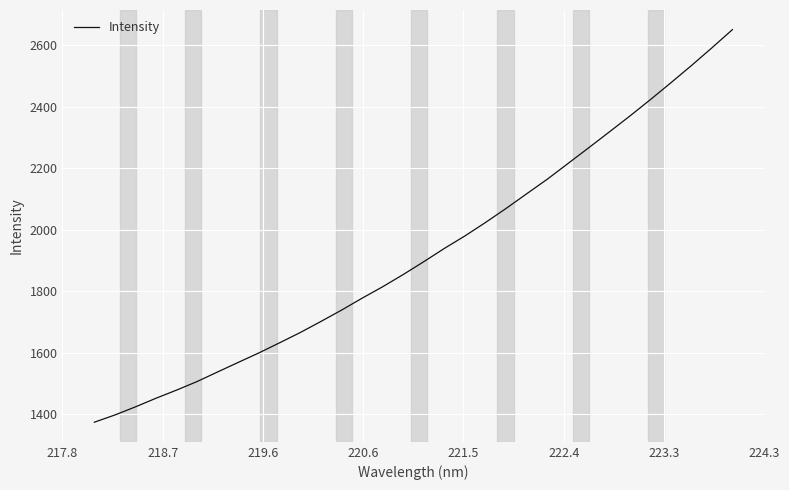

Is this an area chart (filled region under the line)?

No